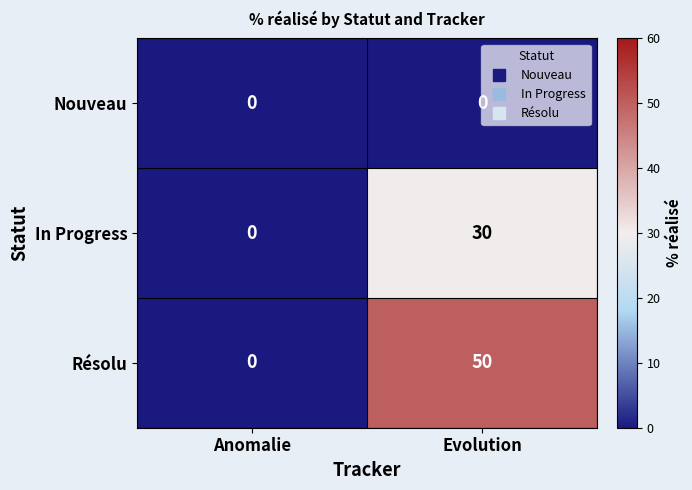

What is the maximum value for Résolu?

50